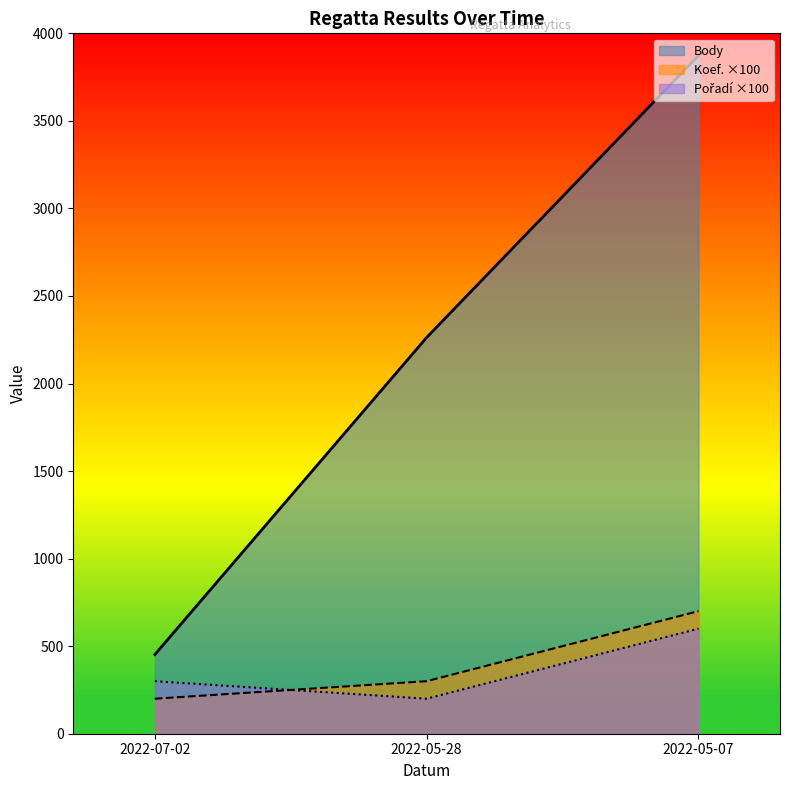

True or false: Body has a value of 962 at 2022-05-07.

False